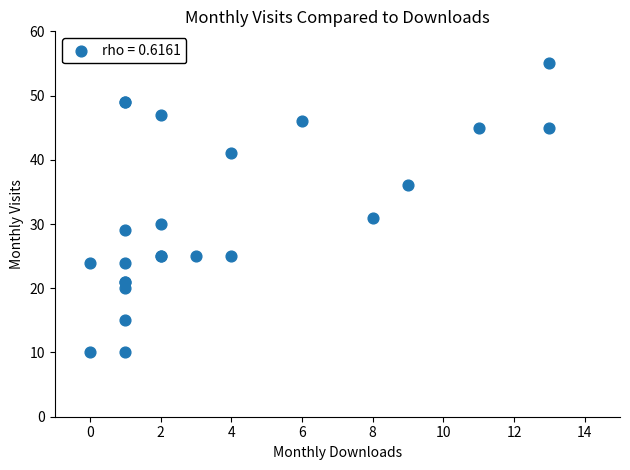

What Y value in the scatter plot is closest to 32?

31